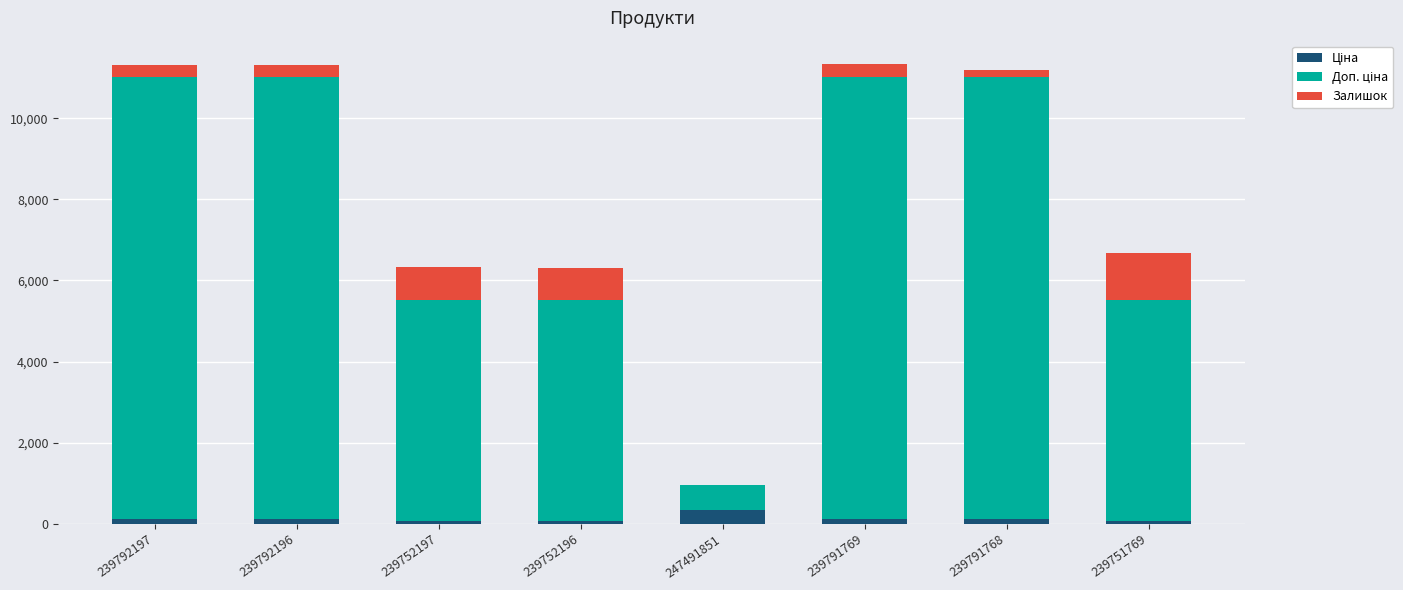

Count the number of data series in this chart.

3